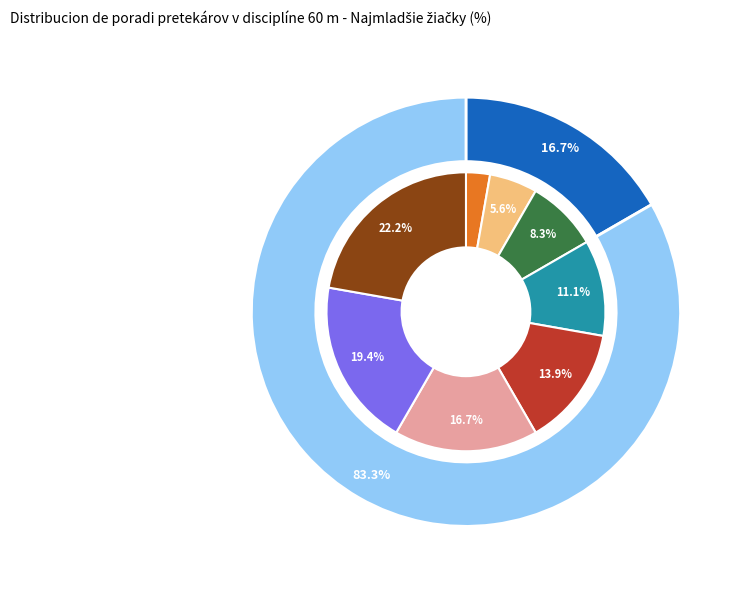

Is there any slice that represents more than half of the pie?

No